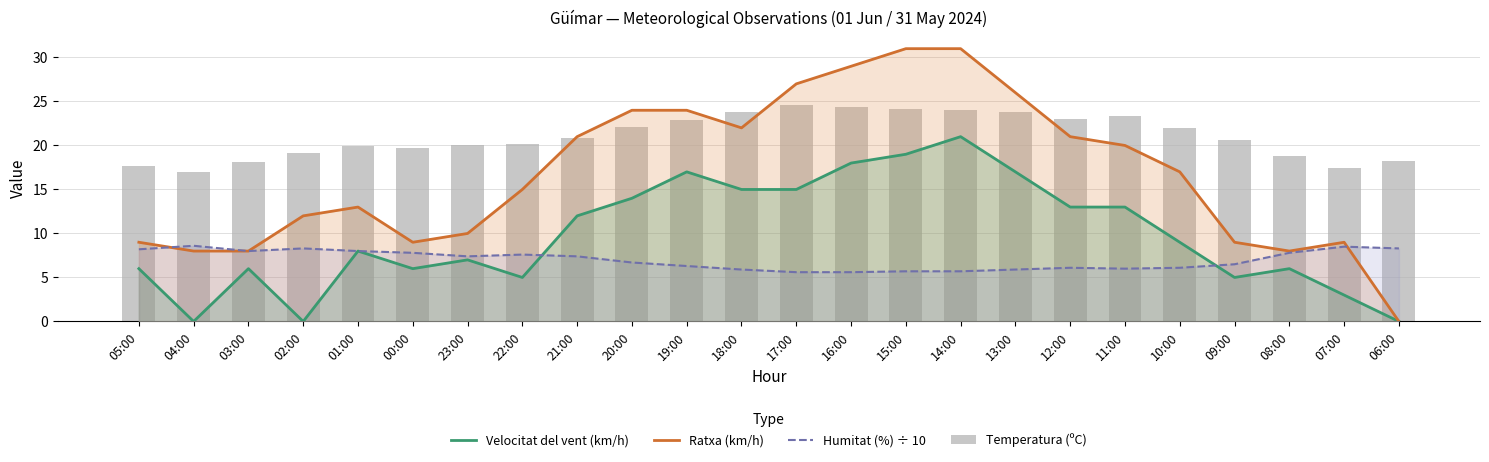

List the labels in order of Ratxa (km/h) value, largest first.

15:00, 14:00, 16:00, 17:00, 13:00, 20:00, 19:00, 18:00, 21:00, 12:00, 11:00, 10:00, 22:00, 01:00, 02:00, 23:00, 05:00, 00:00, 09:00, 07:00, 04:00, 03:00, 08:00, 06:00